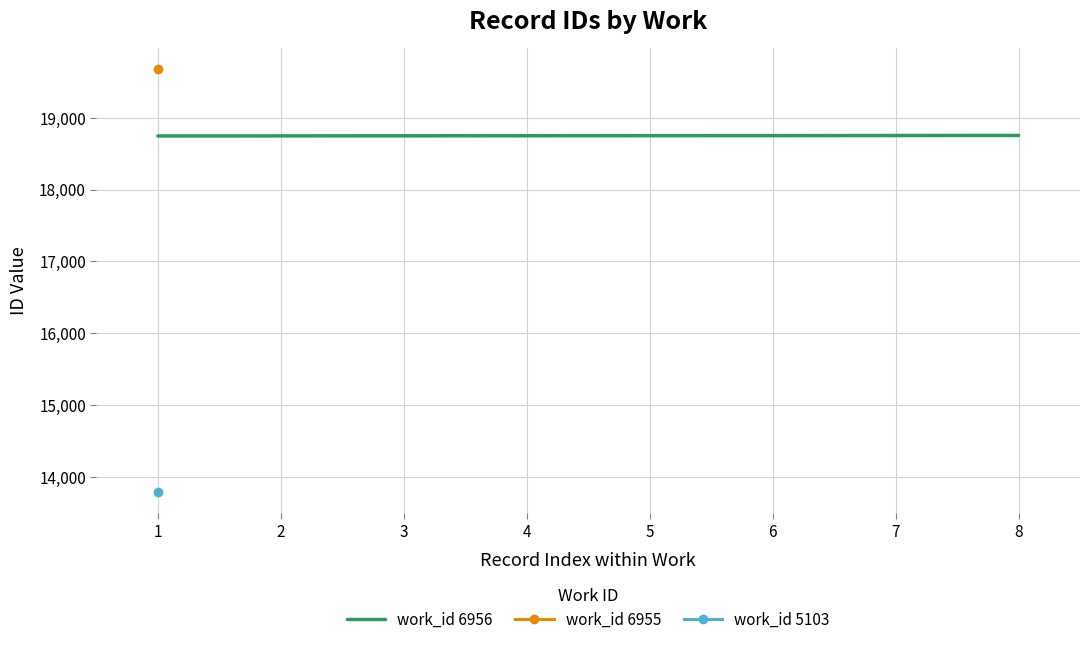

The value of work_id 6956 at 5 is 31136. True or false?

False